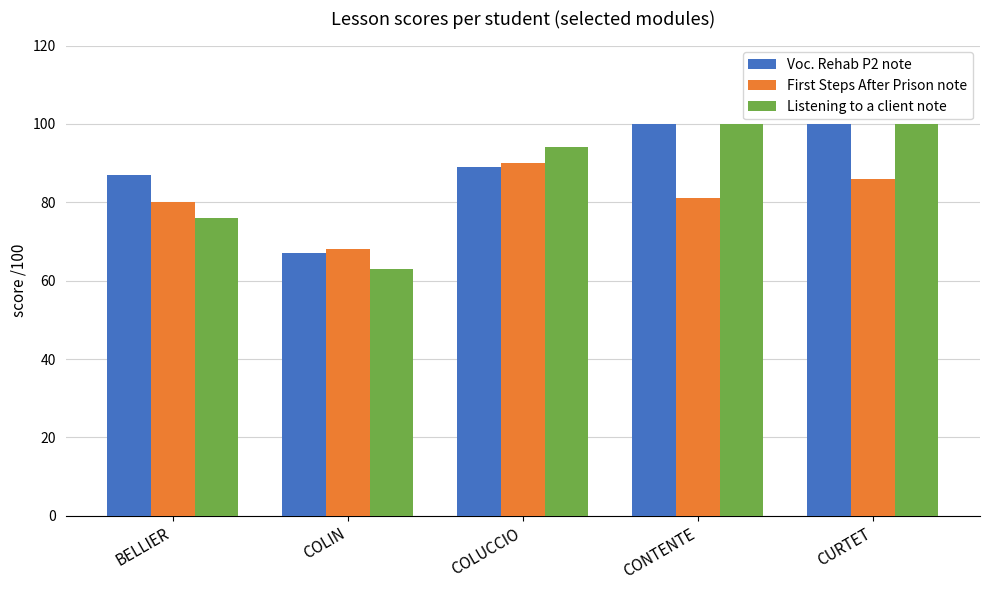

What is the difference between the highest and lowest values at COLIN?

5